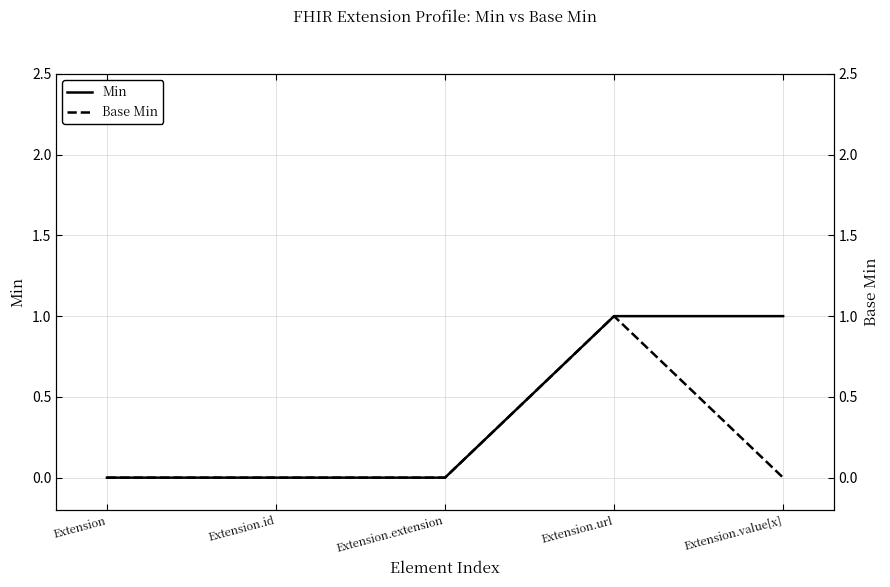

What is the approximate value of Base Min at Extension.url?

1